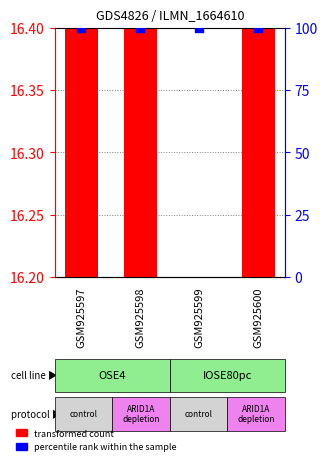

What are all the series names shown in the legend?

transformed count, percentile rank within the sample